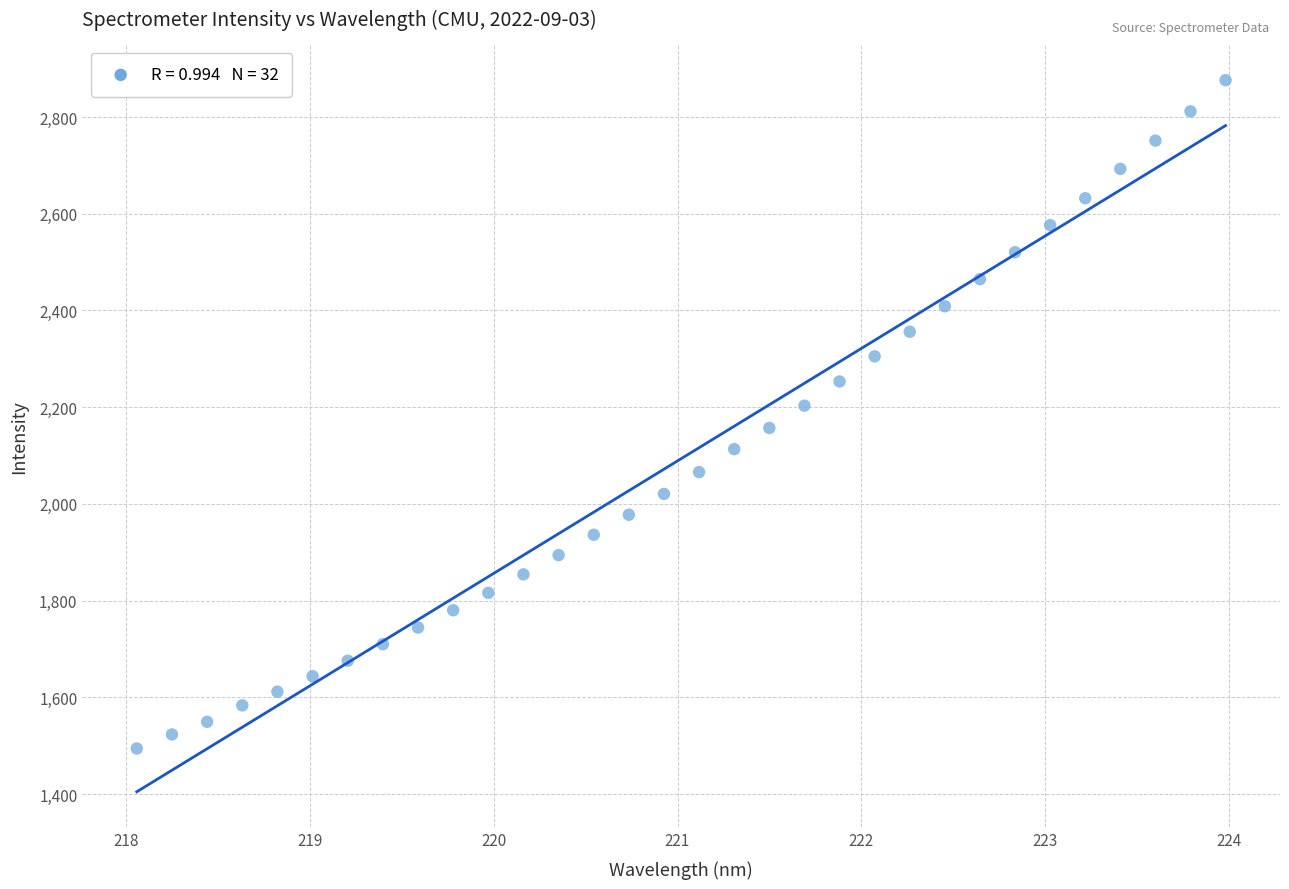

What is the range of Y values (max minus min)?

1381.9